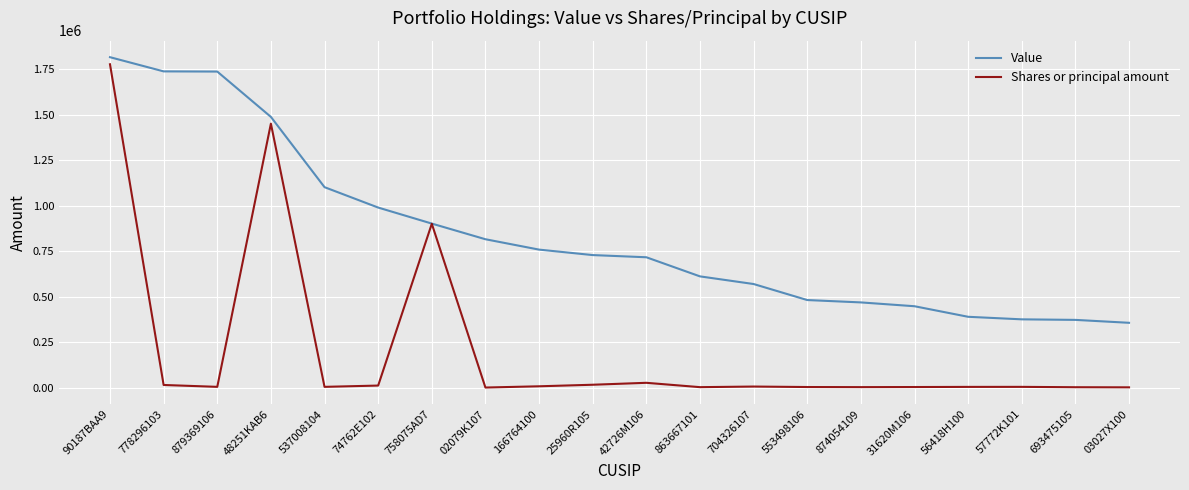

What is the greatest value displayed?

1815000